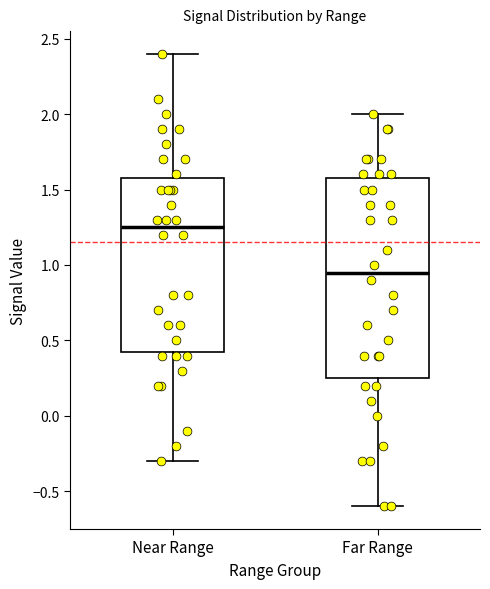

Where does the median line of the box for Near Range sit on the y-axis? The values are not printed on the chart, so give them approximately, as read against the axis.

1.25